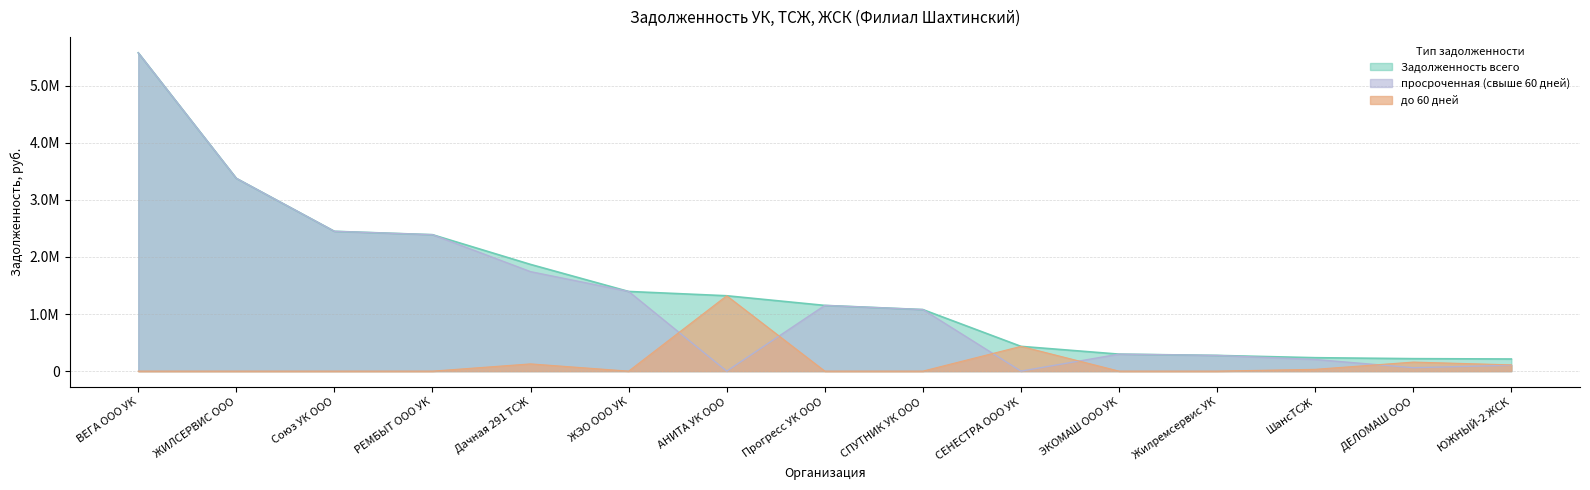

What position from the right is ЭКОМАШ ООО УК?

5